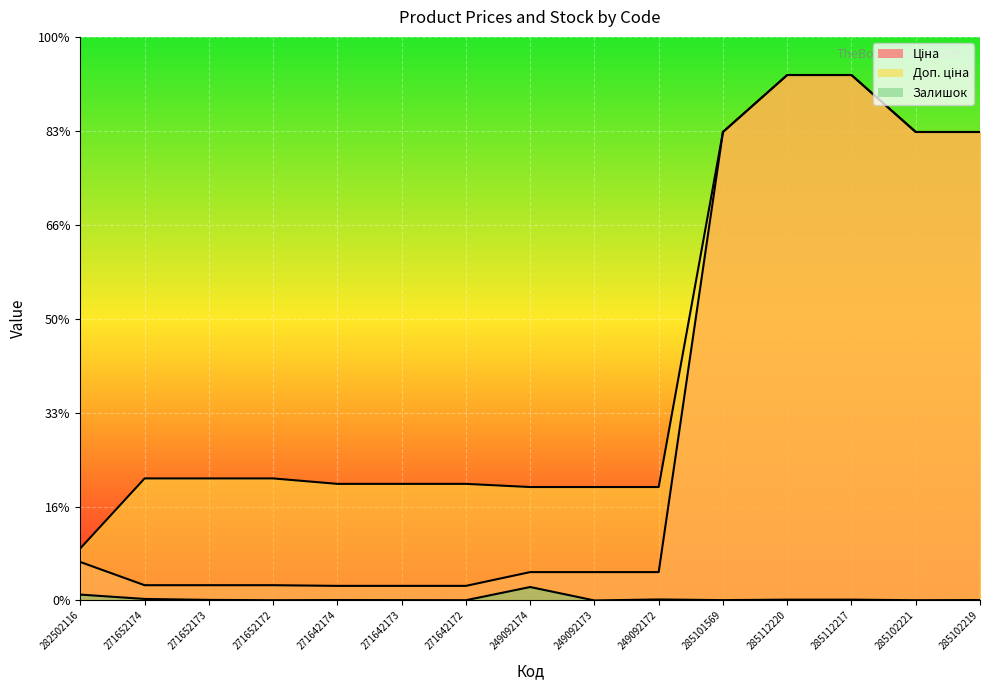

What is the difference between the Залишок values at 285101569 and 271652173?

5.0